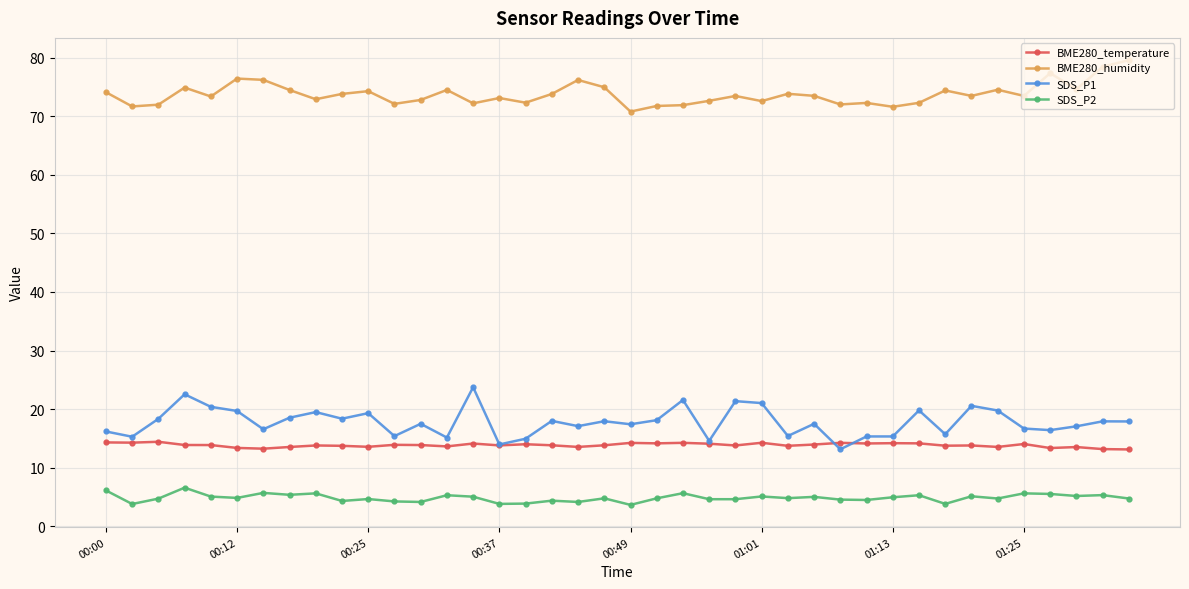

What is the minimum value shown in the chart?

3.6